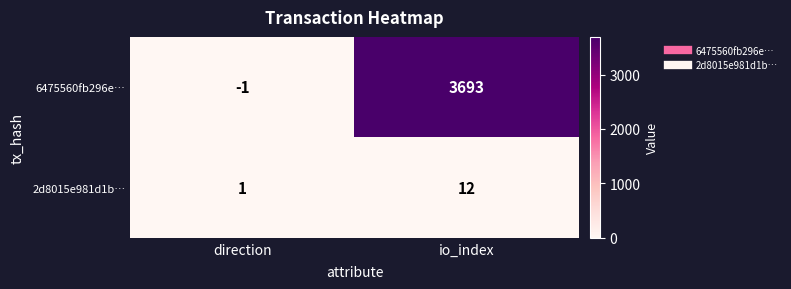

At which category is the sum across all series the highest?

io_index